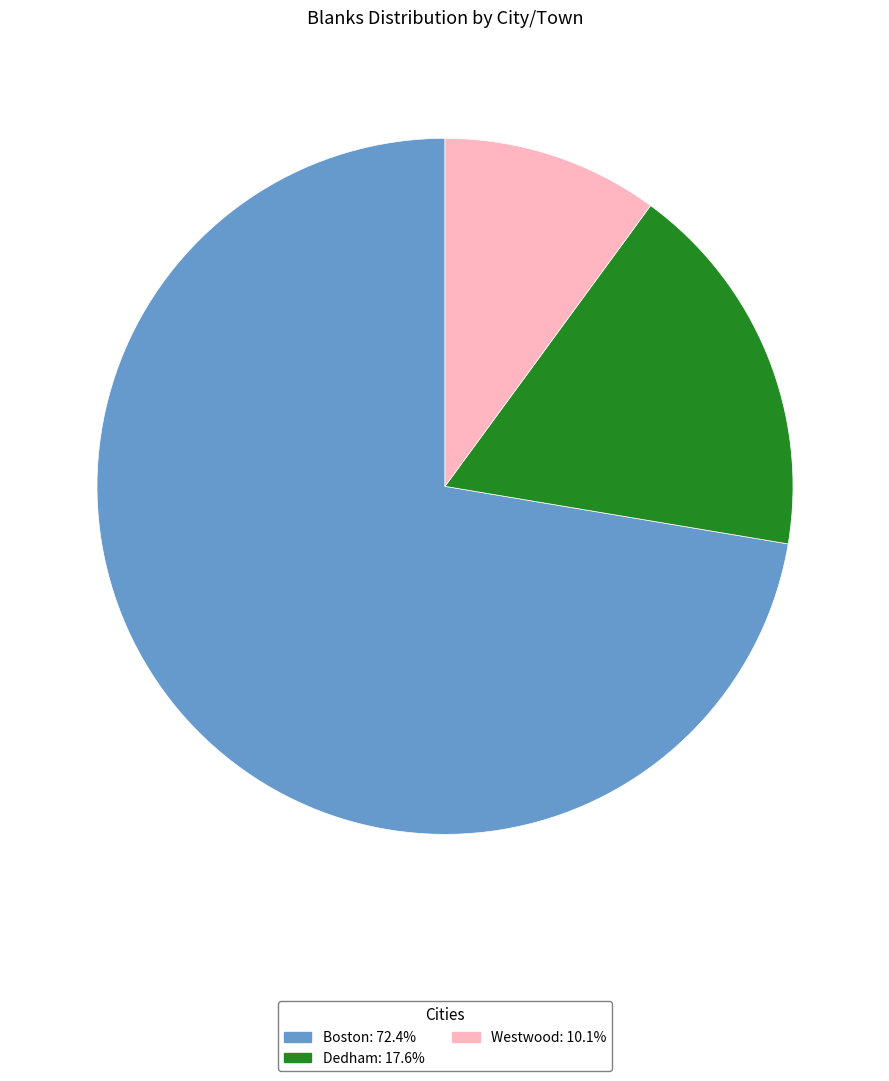

Which slice is the smallest?

Westwood